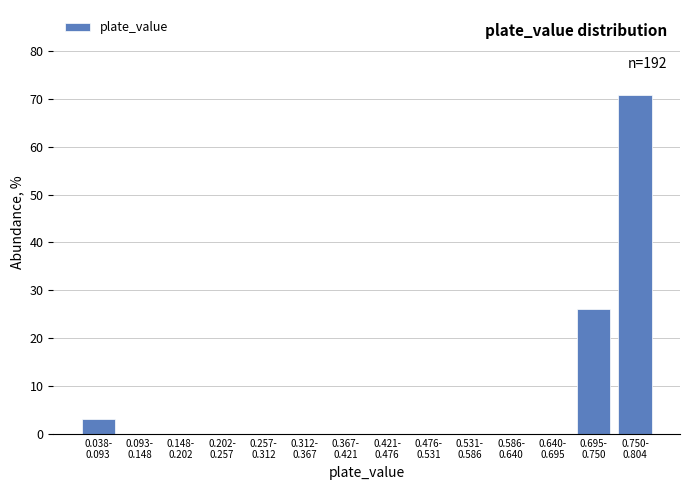

What is the greatest value displayed?

70.8